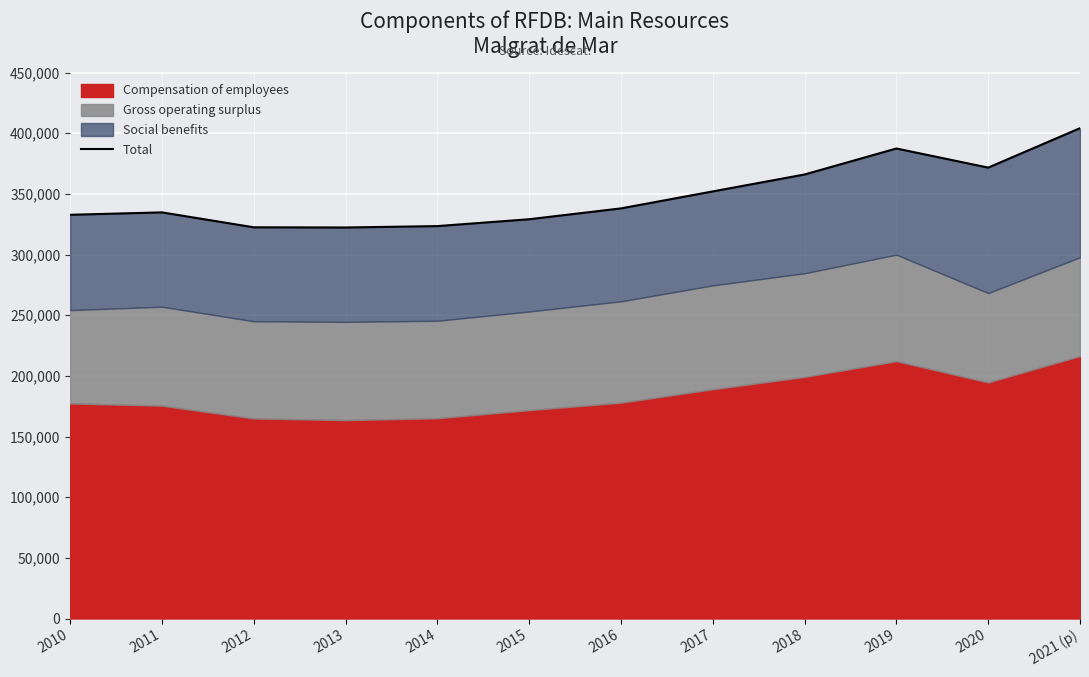

The chart shows a value of 164096 at 2013. True or false?

False